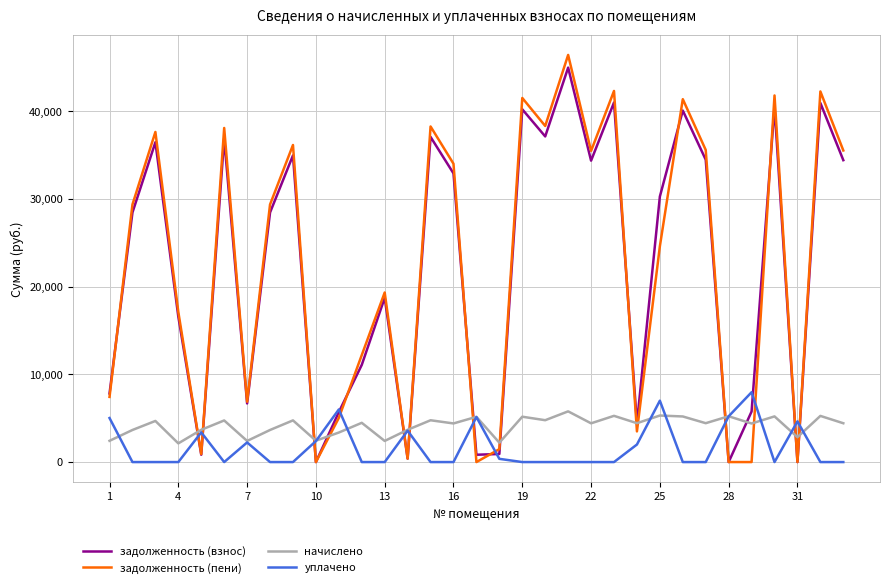

Which series ends up on top after the final intersection of задолженность (пени) and уплачено?

задолженность (пени)